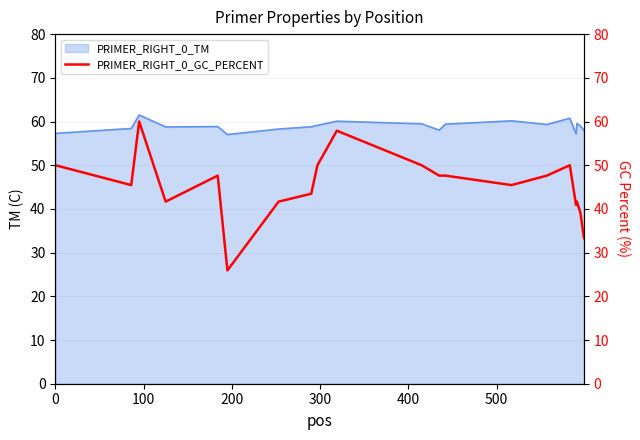

What is the lowest value of the PRIMER_RIGHT_0_TM series?

57.0